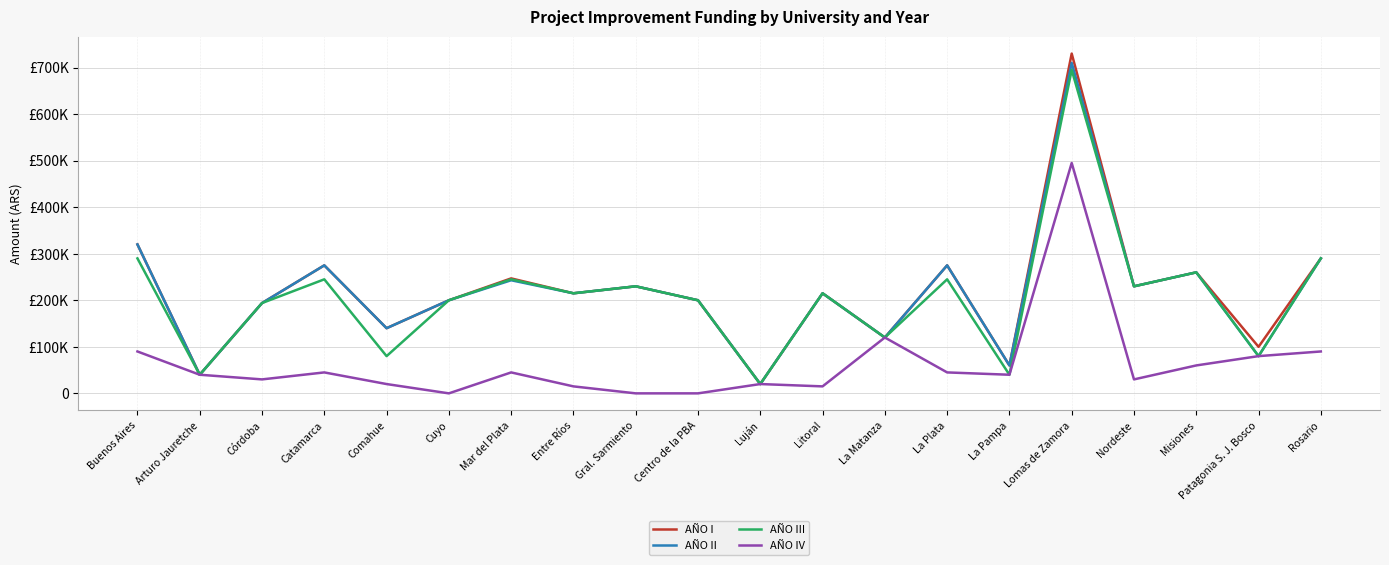

What is the total value across all series at Centro de la PBA?

600000